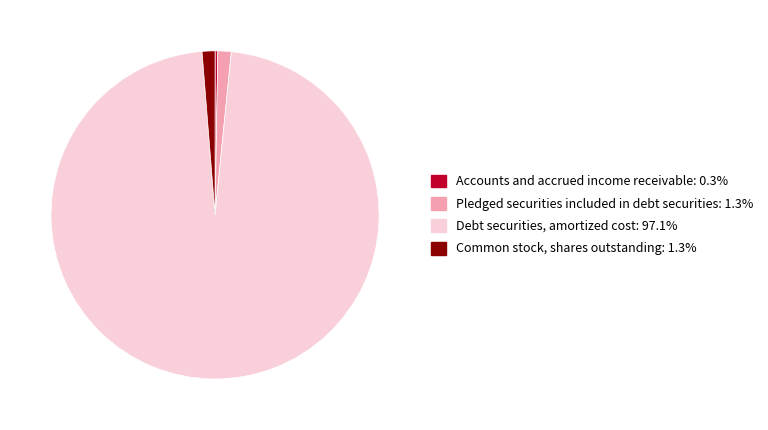

Combined, do Pledged securities included in debt securities: 1.3% and Debt securities, amortized cost: 97.1% account for over 50%?

Yes